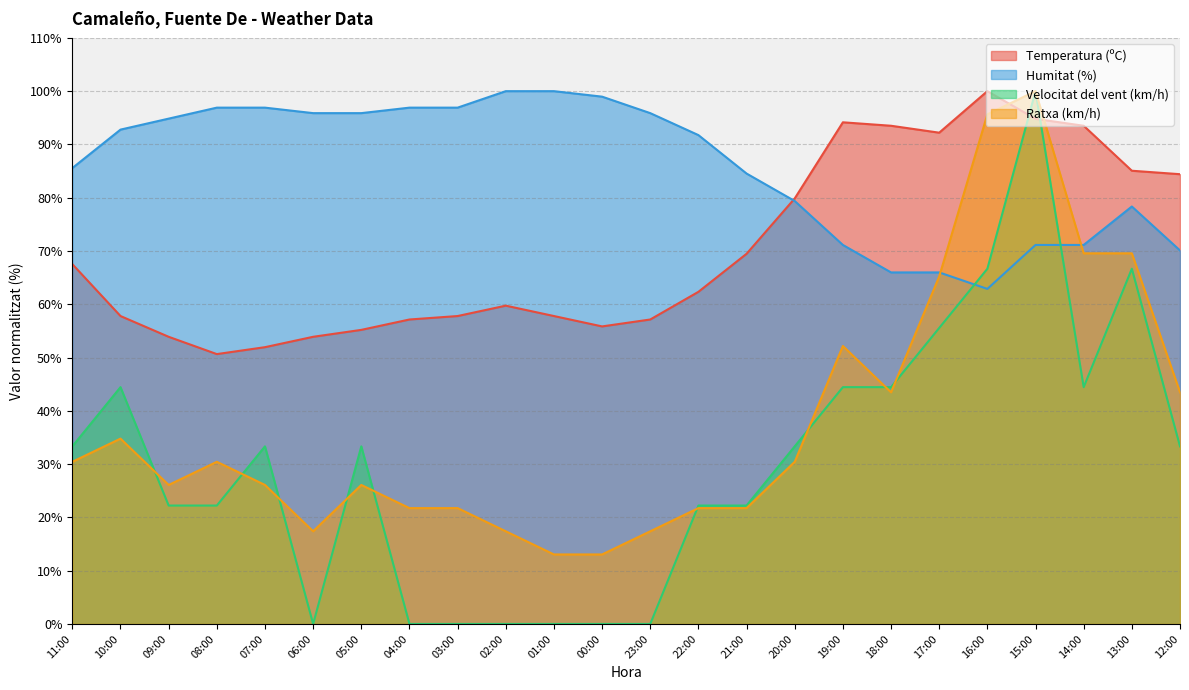

Reading left to right, extract all data points from this chart.

Temperatura (ºC): 11:00=67.5	10:00=57.8	09:00=53.9	08:00=50.6	07:00=51.9	06:00=53.9	05:00=55.2	04:00=57.1	03:00=57.8	02:00=59.7	01:00=57.8	00:00=55.8	23:00=57.1	22:00=62.3	21:00=69.5	20:00=79.9	19:00=94.2	18:00=93.5	17:00=92.2	16:00=100.0	15:00=94.8	14:00=93.5	13:00=85.1	12:00=84.4
Humitat (%): 11:00=85.6	10:00=92.8	09:00=94.8	08:00=96.9	07:00=96.9	06:00=95.9	05:00=95.9	04:00=96.9	03:00=96.9	02:00=100.0	01:00=100.0	00:00=99.0	23:00=95.9	22:00=91.8	21:00=84.5	20:00=79.4	19:00=71.1	18:00=66.0	17:00=66.0	16:00=62.9	15:00=71.1	14:00=71.1	13:00=78.4	12:00=70.1
Velocitat del vent (km/h): 11:00=33.3	10:00=44.4	09:00=22.2	08:00=22.2	07:00=33.3	06:00=0.0	05:00=33.3	04:00=0.0	03:00=0.0	02:00=0.0	01:00=0.0	00:00=0.0	23:00=0.0	22:00=22.2	21:00=22.2	20:00=33.3	19:00=44.4	18:00=44.4	17:00=55.6	16:00=66.7	15:00=100.0	14:00=44.4	13:00=66.7	12:00=33.3
Ratxa (km/h): 11:00=30.4	10:00=34.8	09:00=26.1	08:00=30.4	07:00=26.1	06:00=17.4	05:00=26.1	04:00=21.7	03:00=21.7	02:00=17.4	01:00=13.0	00:00=13.0	23:00=17.4	22:00=21.7	21:00=21.7	20:00=30.4	19:00=52.2	18:00=43.5	17:00=65.2	16:00=95.7	15:00=100.0	14:00=69.6	13:00=69.6	12:00=43.5